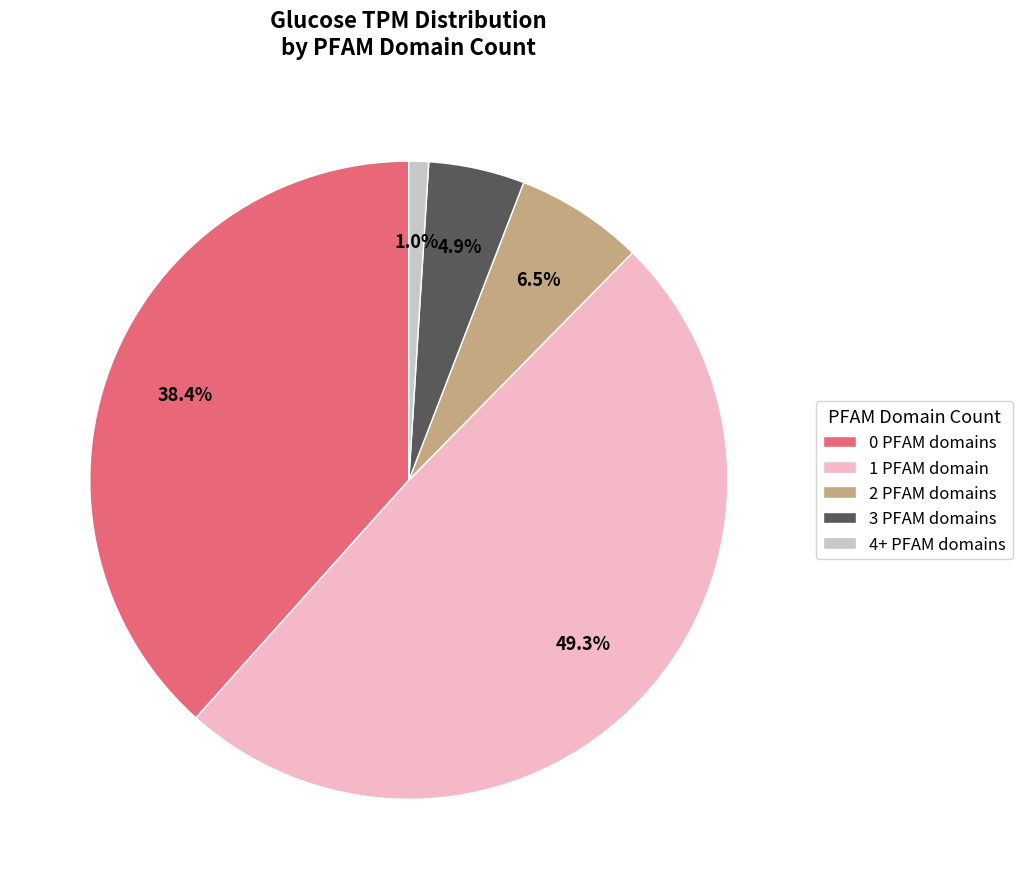

Between 0 PFAM domains and 3 PFAM domains, which is larger?

0 PFAM domains